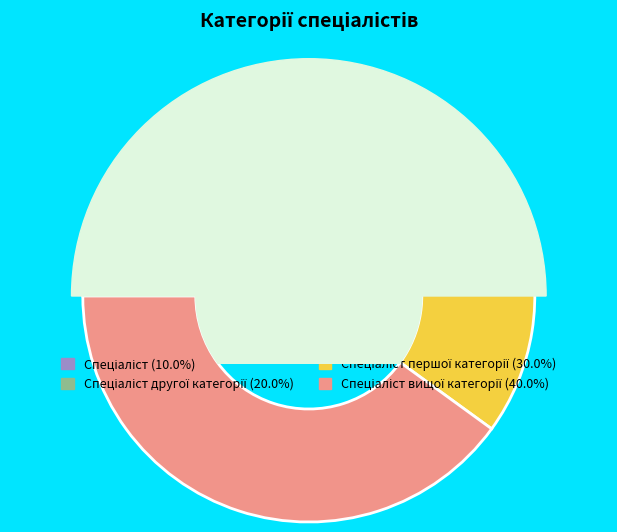

To the nearest percent, what is the difference between the largest and smallest slice percentages?

30%